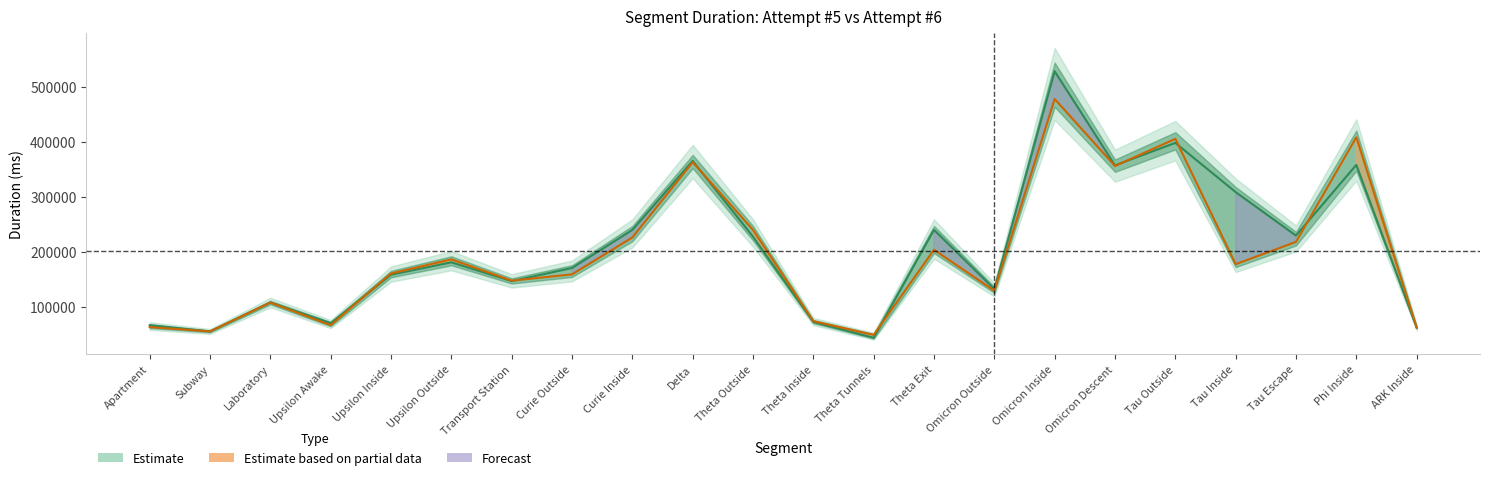

How many interior local valleys (lower than both neighbors) does the data have?

7